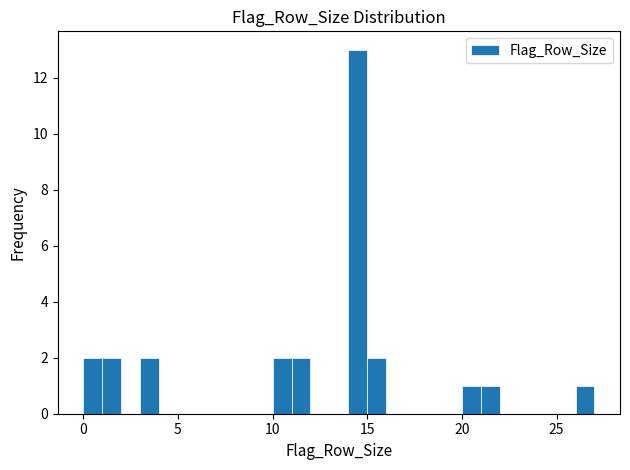

Read against the x-axis, roughly where is the centre of the tallest bar?

14.5